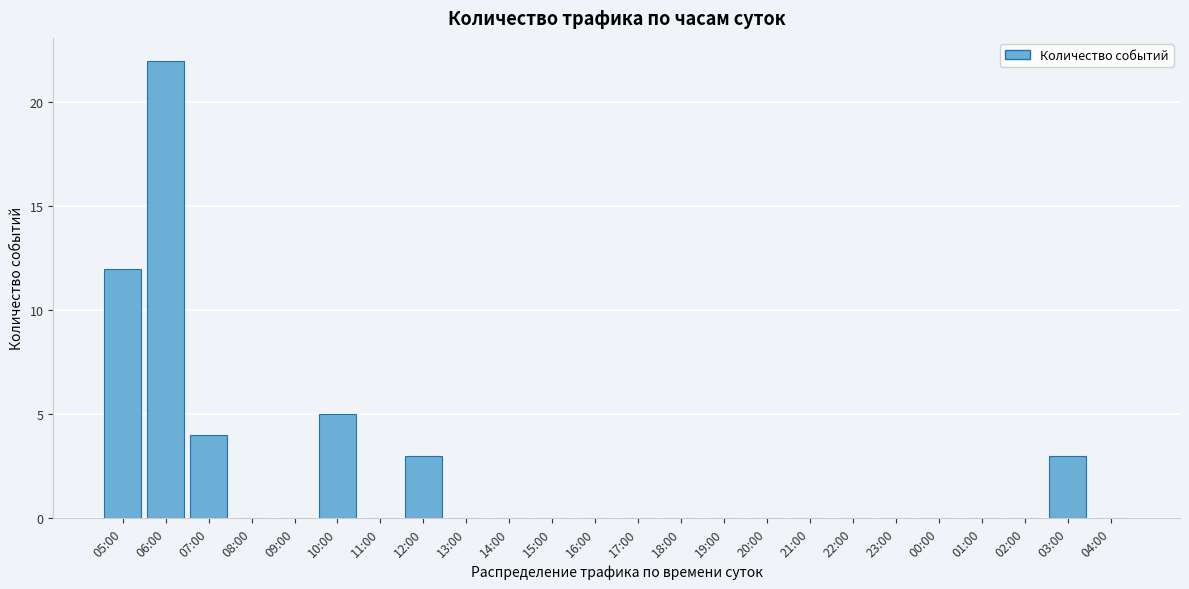

Reading right to left, what are all the values shown in this chart?

04:00=0	03:00=3	02:00=0	01:00=0	00:00=0	23:00=0	22:00=0	21:00=0	20:00=0	19:00=0	18:00=0	17:00=0	16:00=0	15:00=0	14:00=0	13:00=0	12:00=3	11:00=0	10:00=5	09:00=0	08:00=0	07:00=4	06:00=22	05:00=12